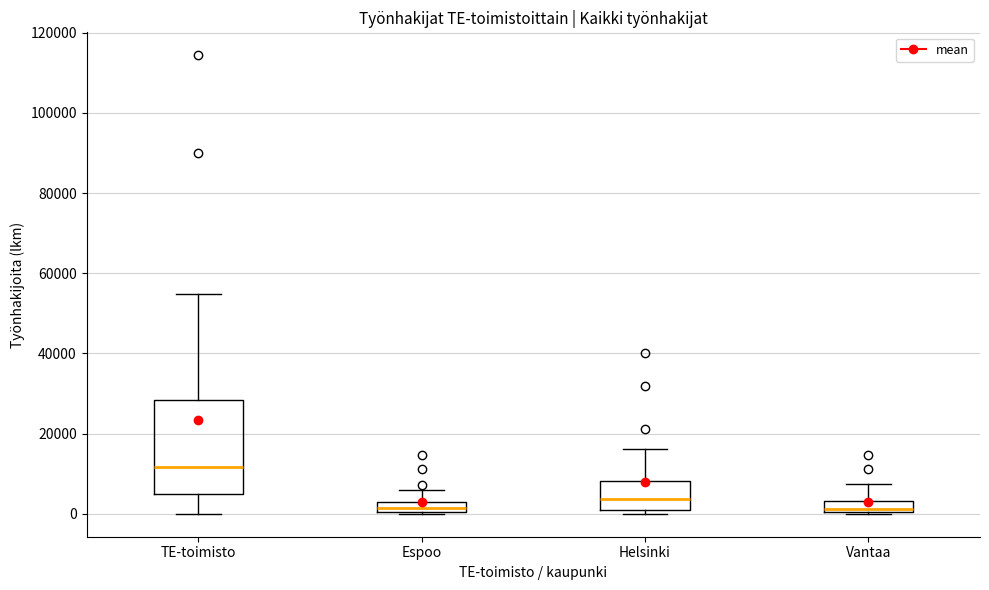

Where is the lower edge of the box for TE-toimisto on the y-axis? The values are not printed on the chart, so give them approximately, as read against the axis.

4000